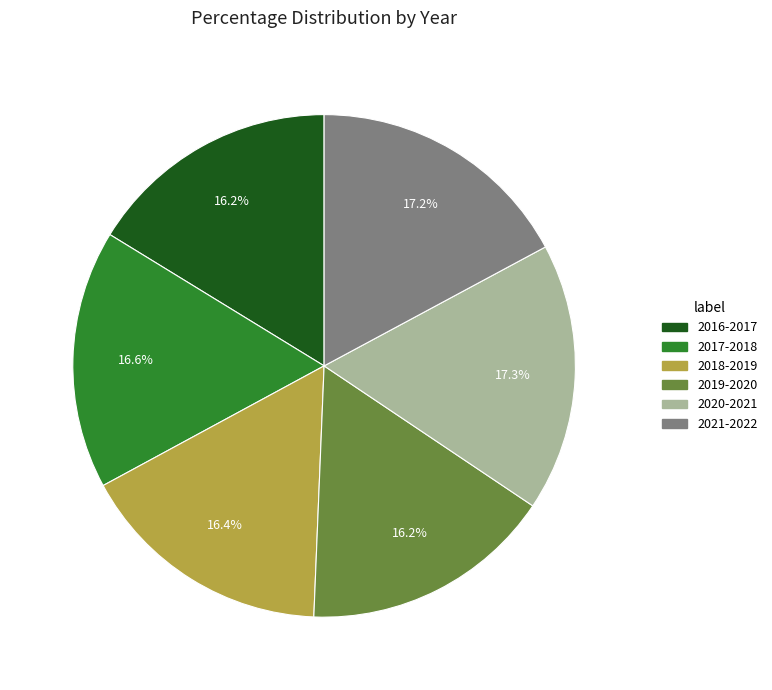

To the nearest percent, what is the combined percentage of 2017-2018 and 2016-2017?

33%